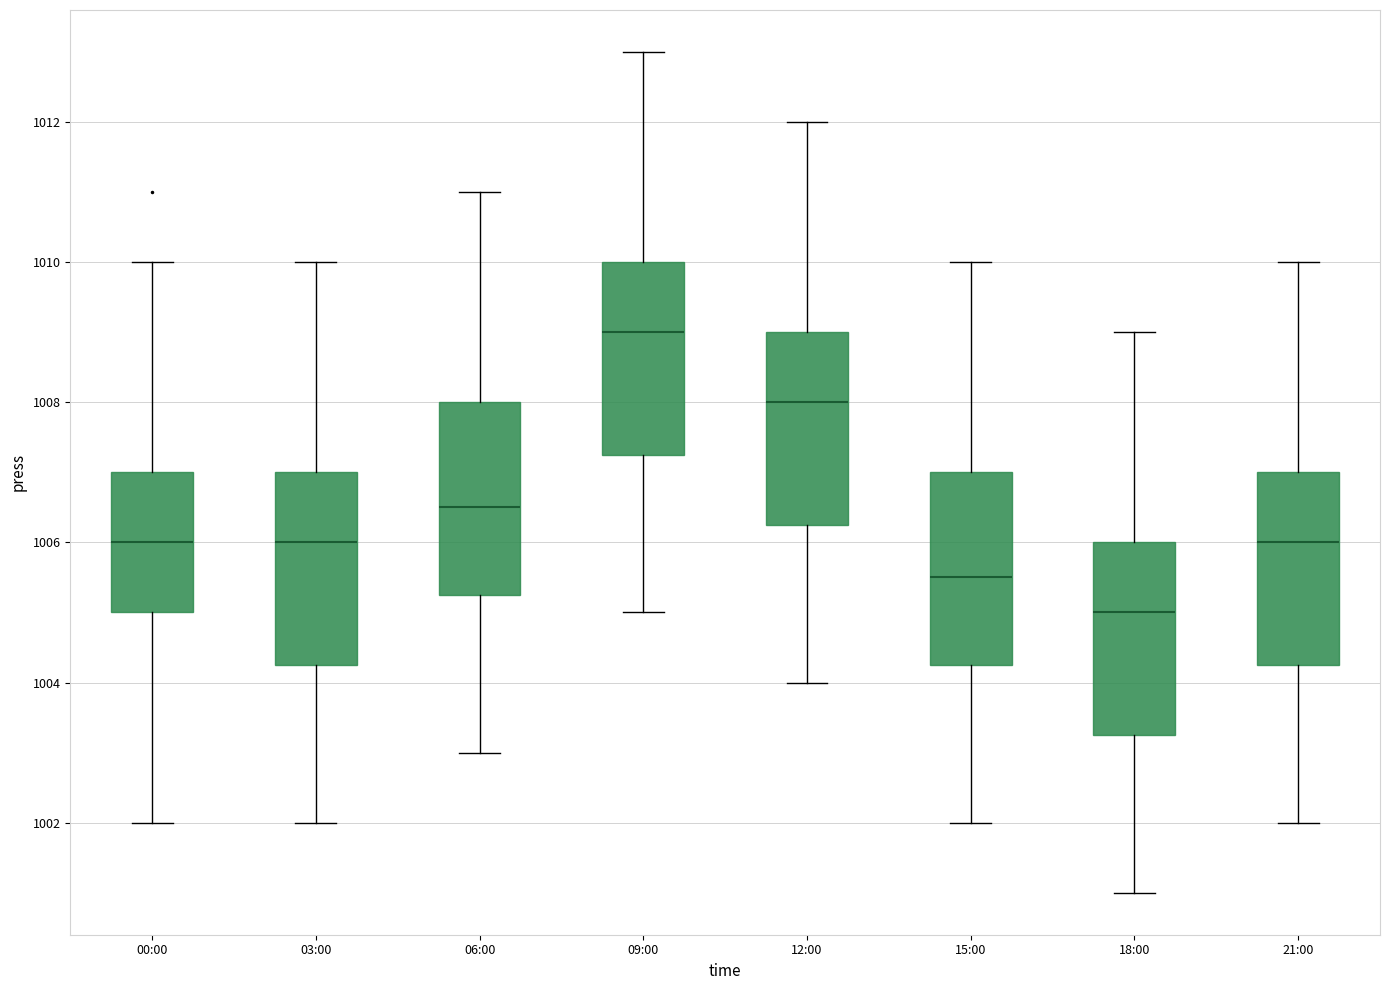

Where is the lower edge of the box for 15:00 on the y-axis? The values are not printed on the chart, so give them approximately, as read against the axis.

1004.2